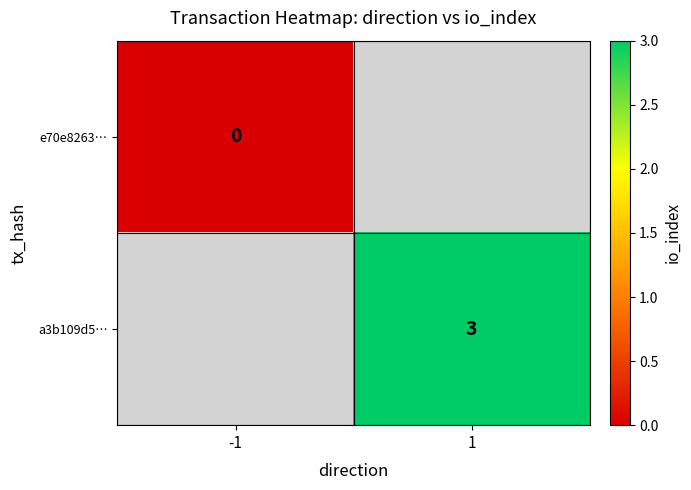

The a3b109d5… series shows 3 at 1. True or false?

True